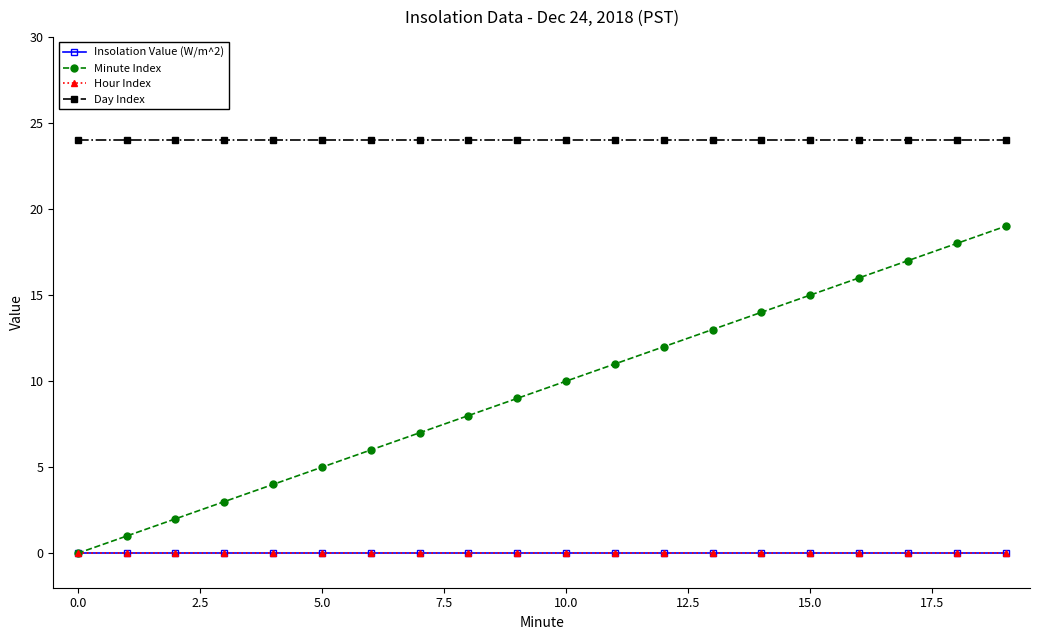

Does the chart have visible grid lines?

No